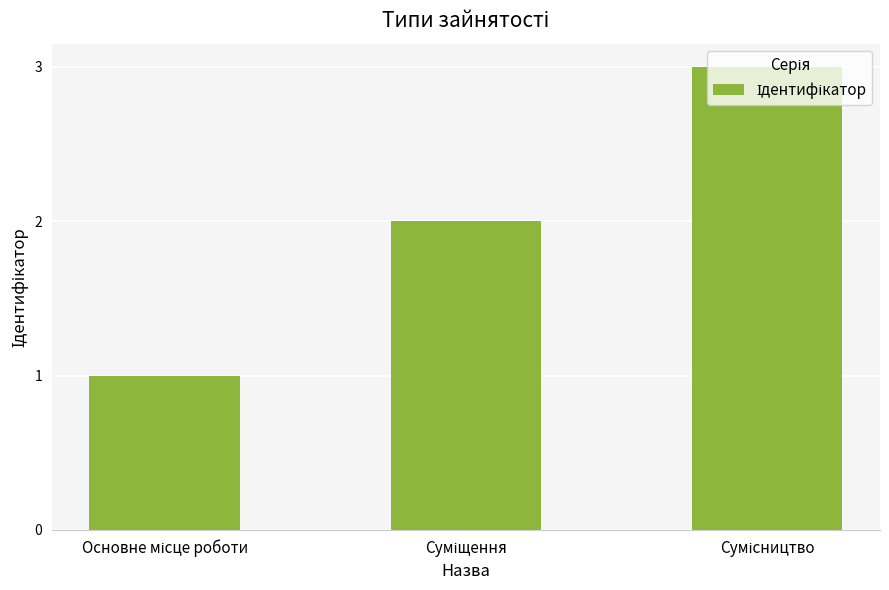

Does the chart contain any negative values?

No